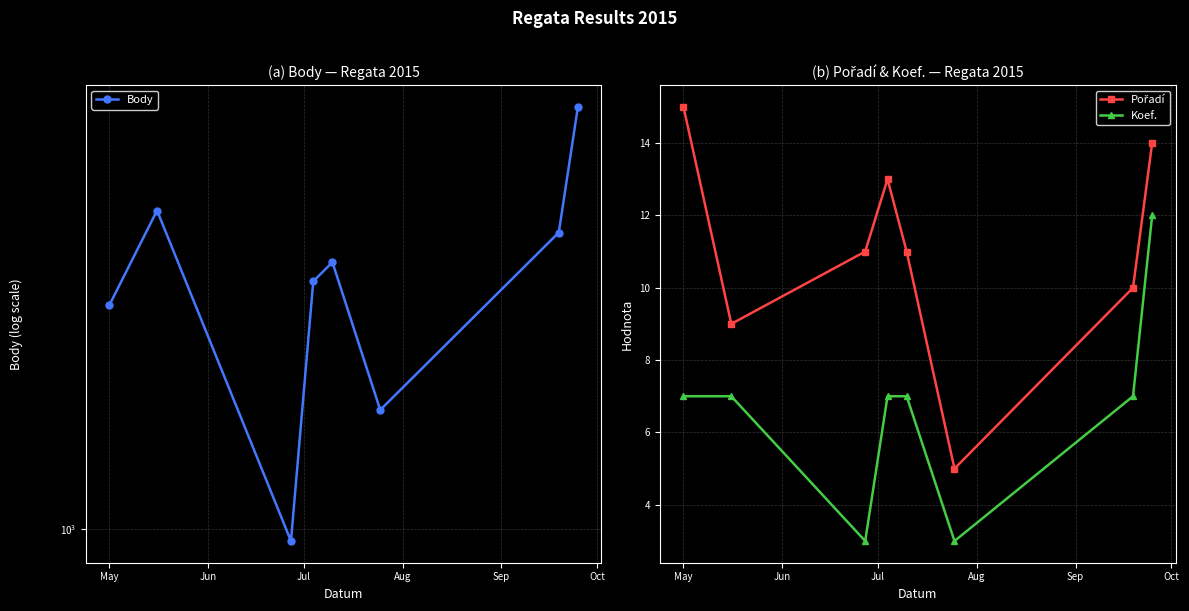

Which series has the largest total across all categories?

Body